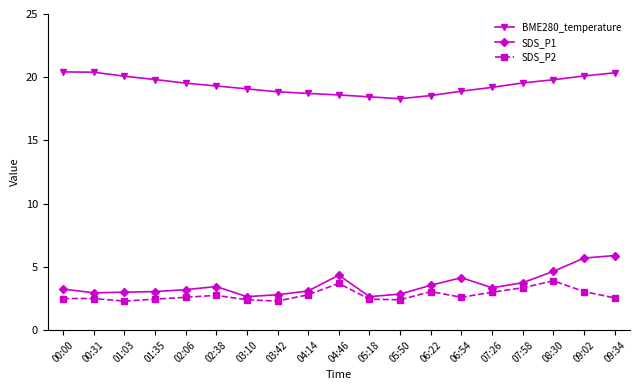

List the series in order of their peak value, highest first.

BME280_temperature, SDS_P1, SDS_P2